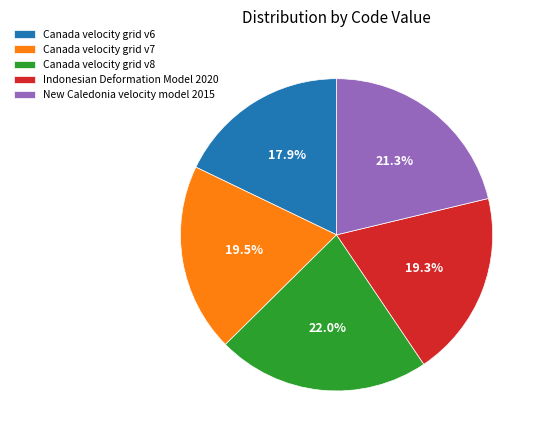

How many segments does this pie chart have?

5